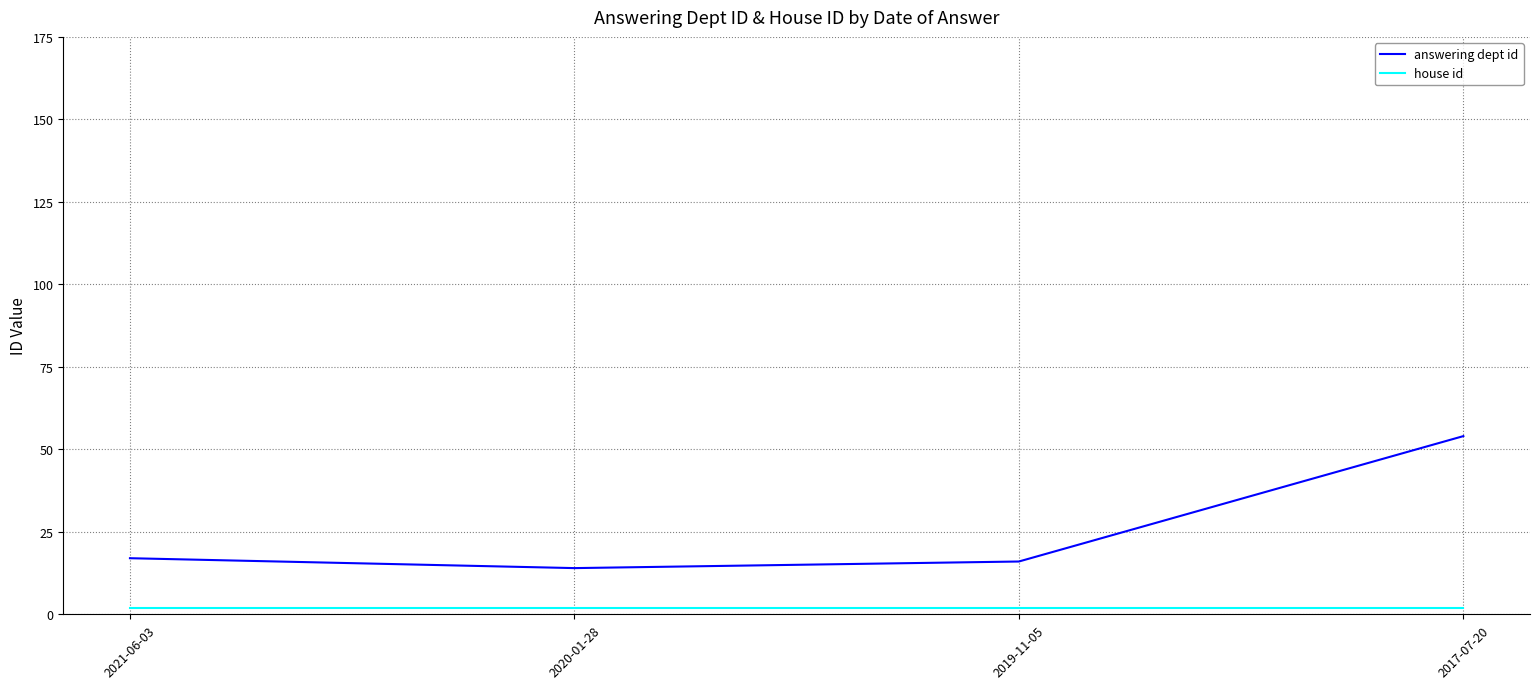

Reading left to right, what are all the values shown in this chart?

answering dept id: 2021-06-03=17	2020-01-28=14	2019-11-05=16	2017-07-20=54
house id: 2021-06-03=2	2020-01-28=2	2019-11-05=2	2017-07-20=2